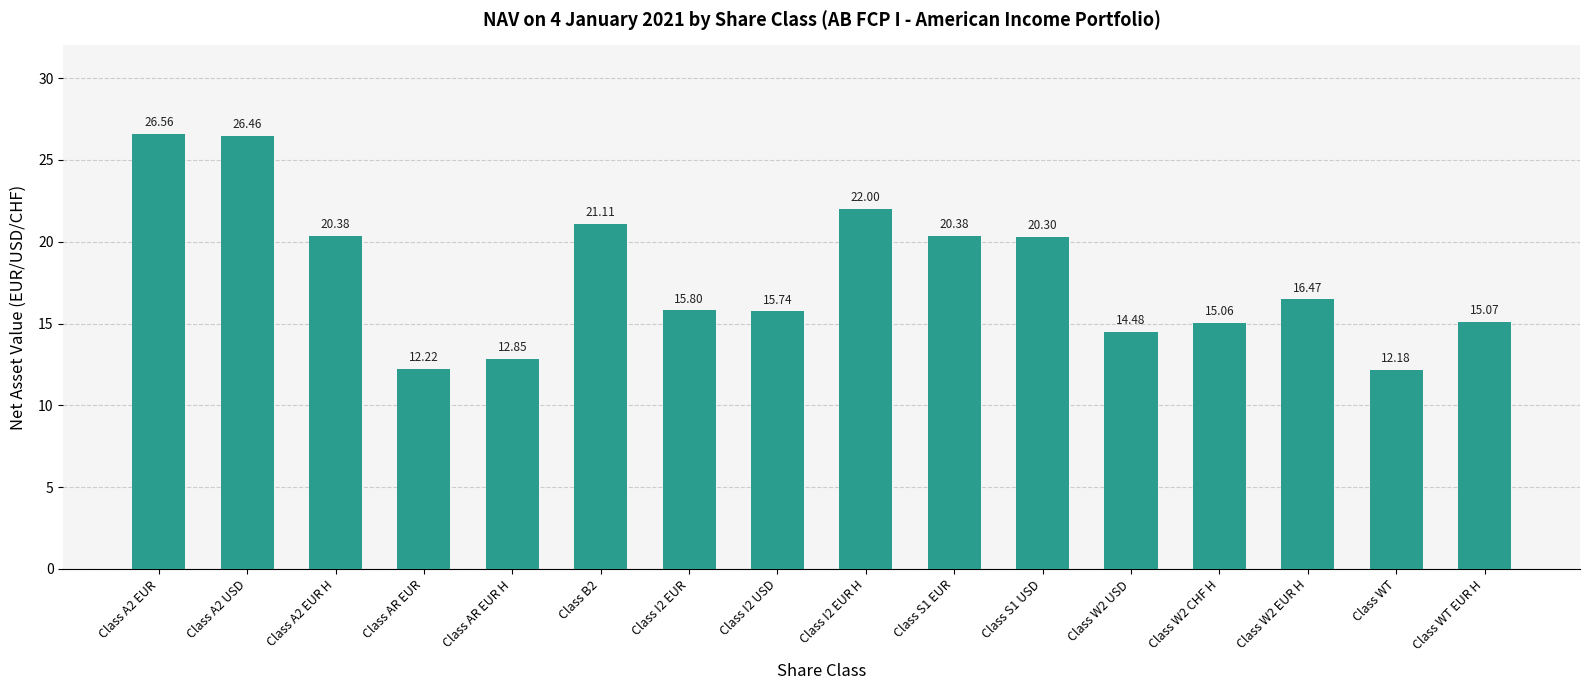

Does the chart contain any negative values?

No